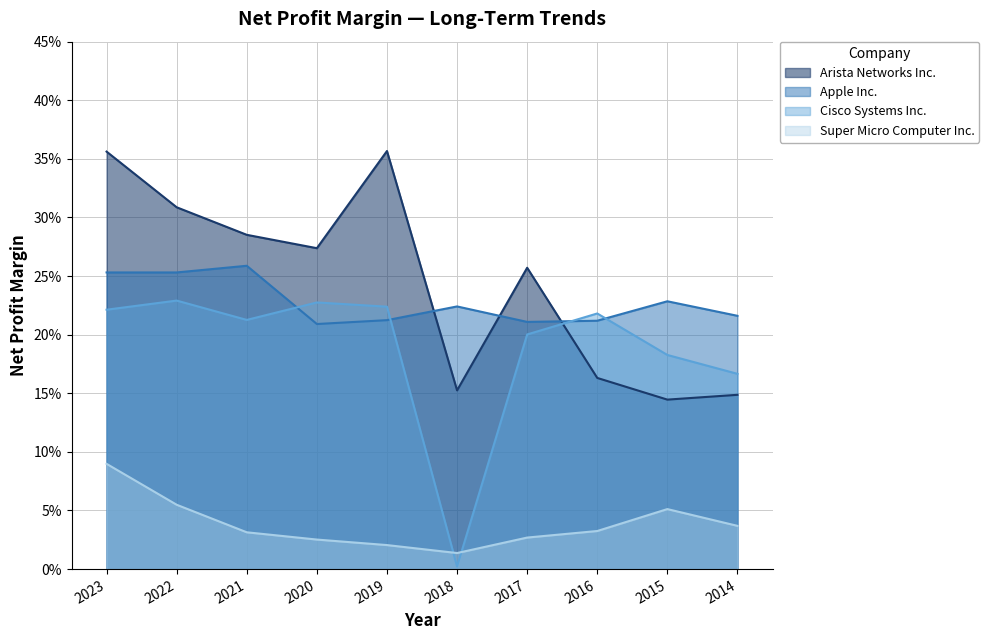

Which has a higher value, 2016 or 2017?

2017